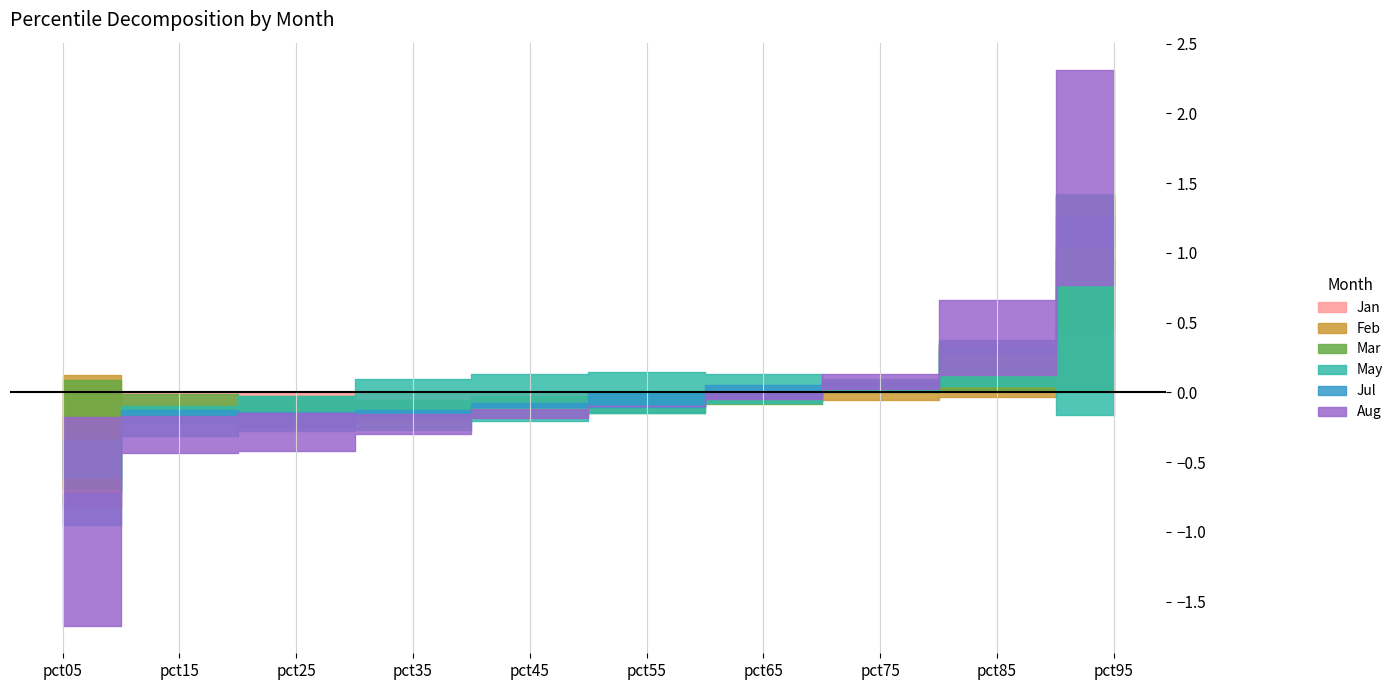

Is it true that Jan equals 0.8 at pct35?

False